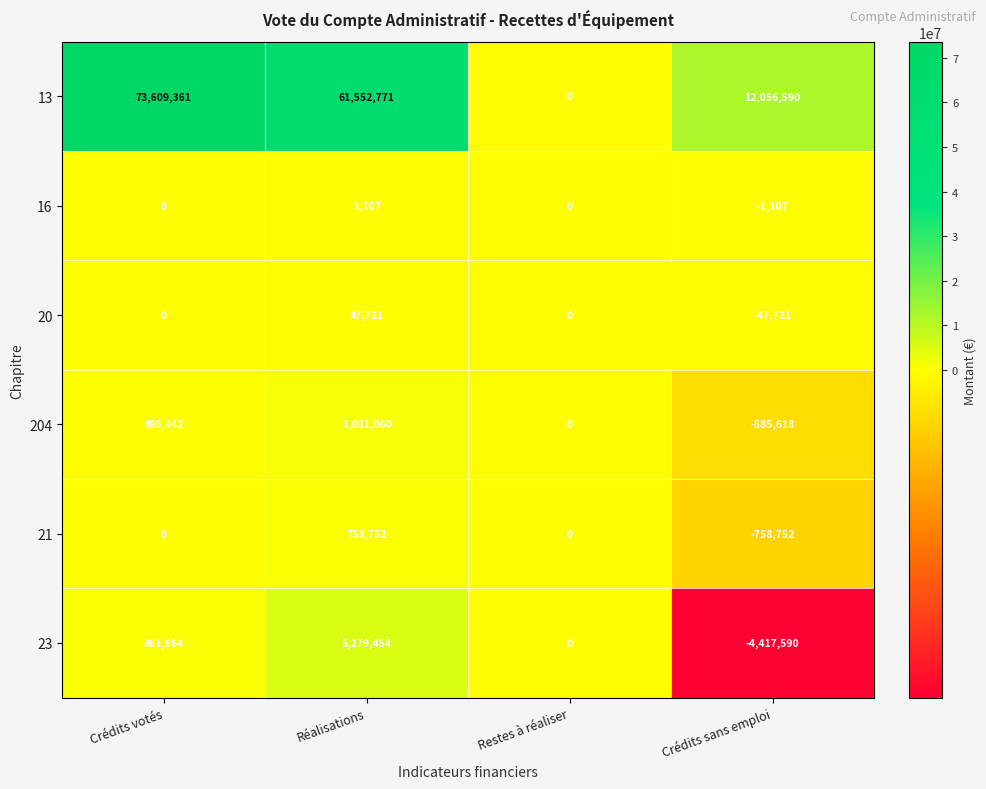

Reading left to right, what are all the values shown in this chart?

13: Crédits votés=73609361	Réalisations=61552771	Restes à réaliser=0	Crédits sans emploi=12056590
16: Crédits votés=0	Réalisations=1107	Restes à réaliser=0	Crédits sans emploi=-1107
20: Crédits votés=0	Réalisations=47721	Restes à réaliser=0	Crédits sans emploi=-47721
204: Crédits votés=495442	Réalisations=1081060	Restes à réaliser=0	Crédits sans emploi=-585618
21: Crédits votés=0	Réalisations=758752	Restes à réaliser=0	Crédits sans emploi=-758752
23: Crédits votés=861864	Réalisations=5279454	Restes à réaliser=0	Crédits sans emploi=-4417590